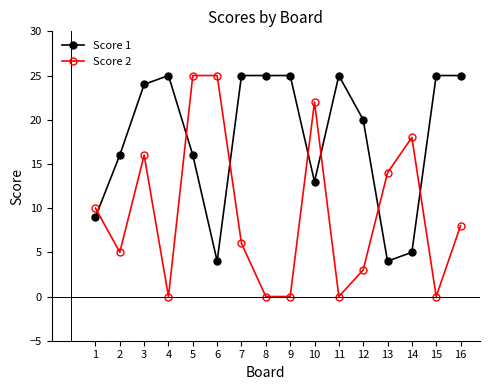

True or false: Score 2 and Score 1 cross at least once.

True